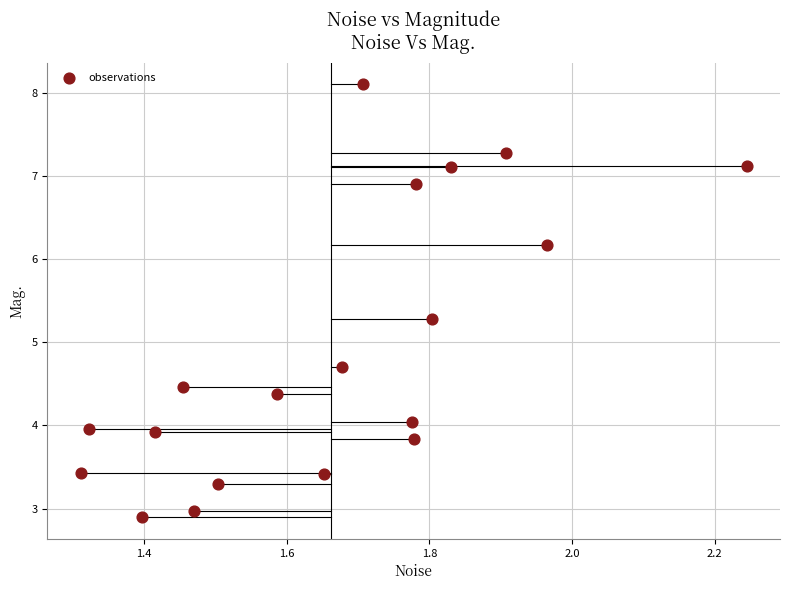

What is the range of Y values (max minus min)?

5.2